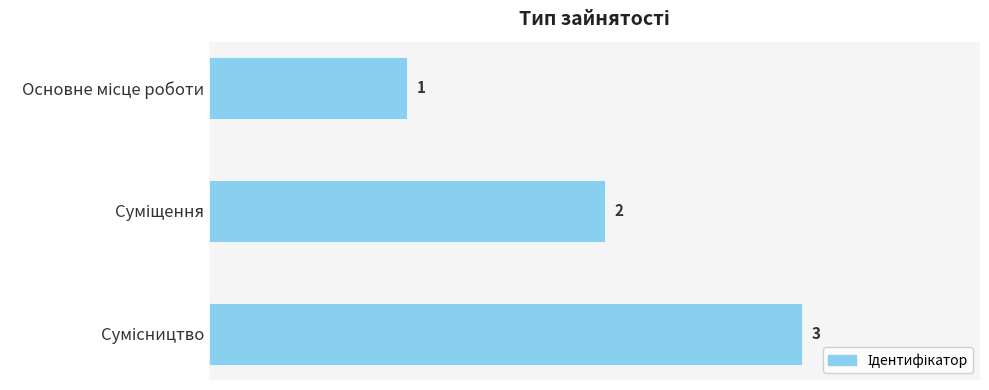

What is the greatest value displayed?

3